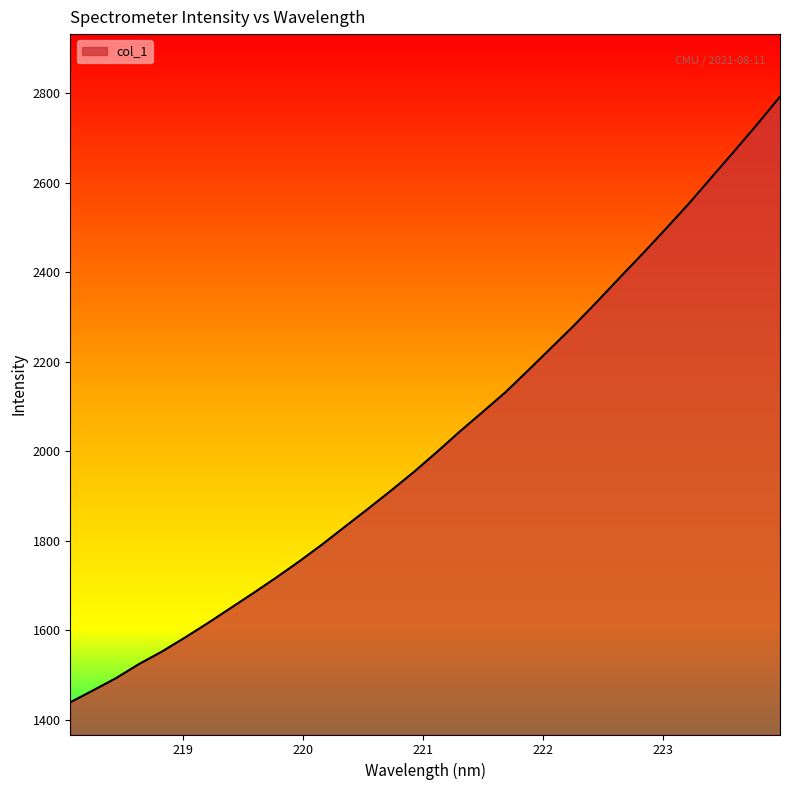

What is the minimum value shown in the chart?

1439.0